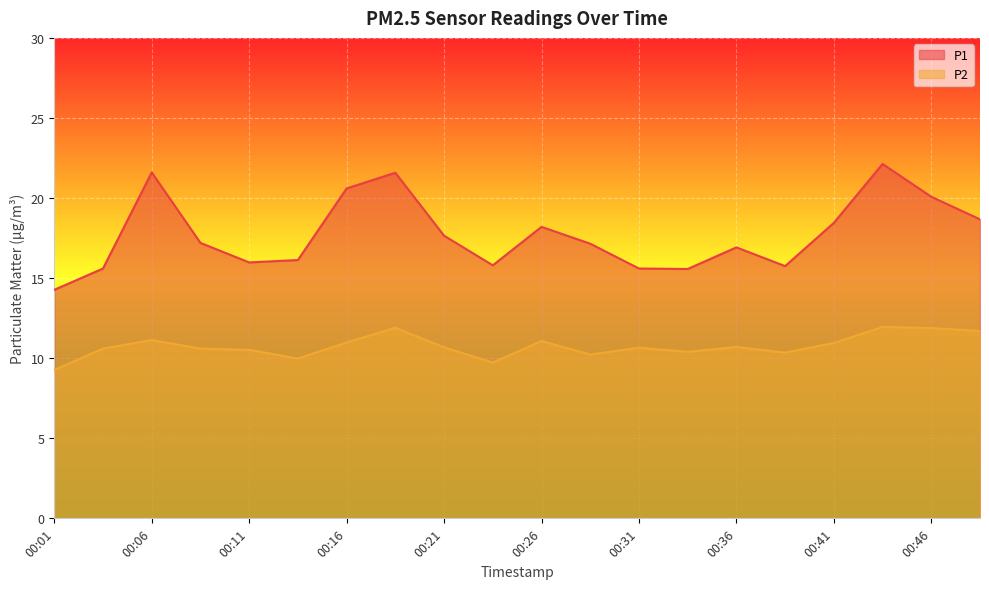

True or false: P2 and P1 intersect in this chart.

False